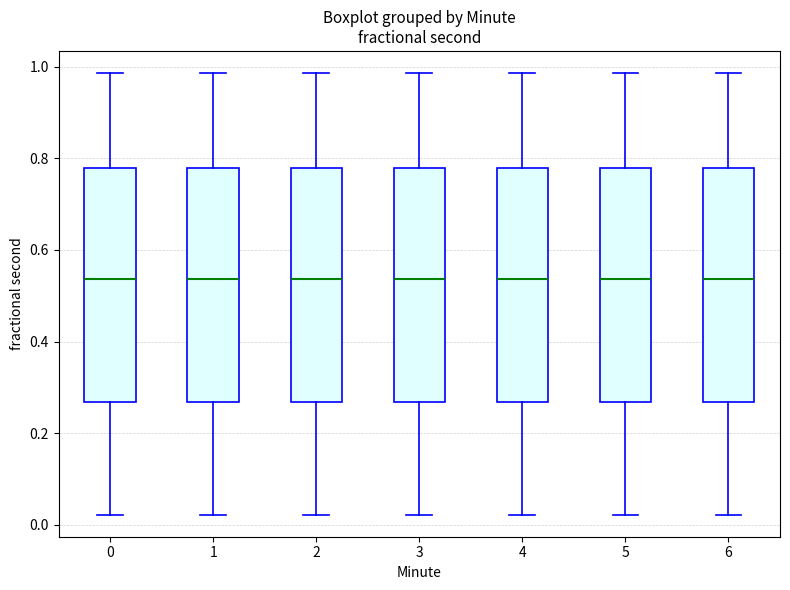

Reading left to right, transcribe this box plot: for each box, give where its median line is, the range the box spans, and where its two whiskers end, as read against the y-axis. The values are not printed on the chart, so give them approximately, as read against the axis.

0: median 0.54, box 0.26 to 0.78, whiskers 0.02 to 0.98
1: median 0.54, box 0.26 to 0.78, whiskers 0.02 to 0.98
2: median 0.54, box 0.26 to 0.78, whiskers 0.02 to 0.98
3: median 0.54, box 0.26 to 0.78, whiskers 0.02 to 0.98
4: median 0.54, box 0.26 to 0.78, whiskers 0.02 to 0.98
5: median 0.54, box 0.26 to 0.78, whiskers 0.02 to 0.98
6: median 0.54, box 0.26 to 0.78, whiskers 0.02 to 0.98